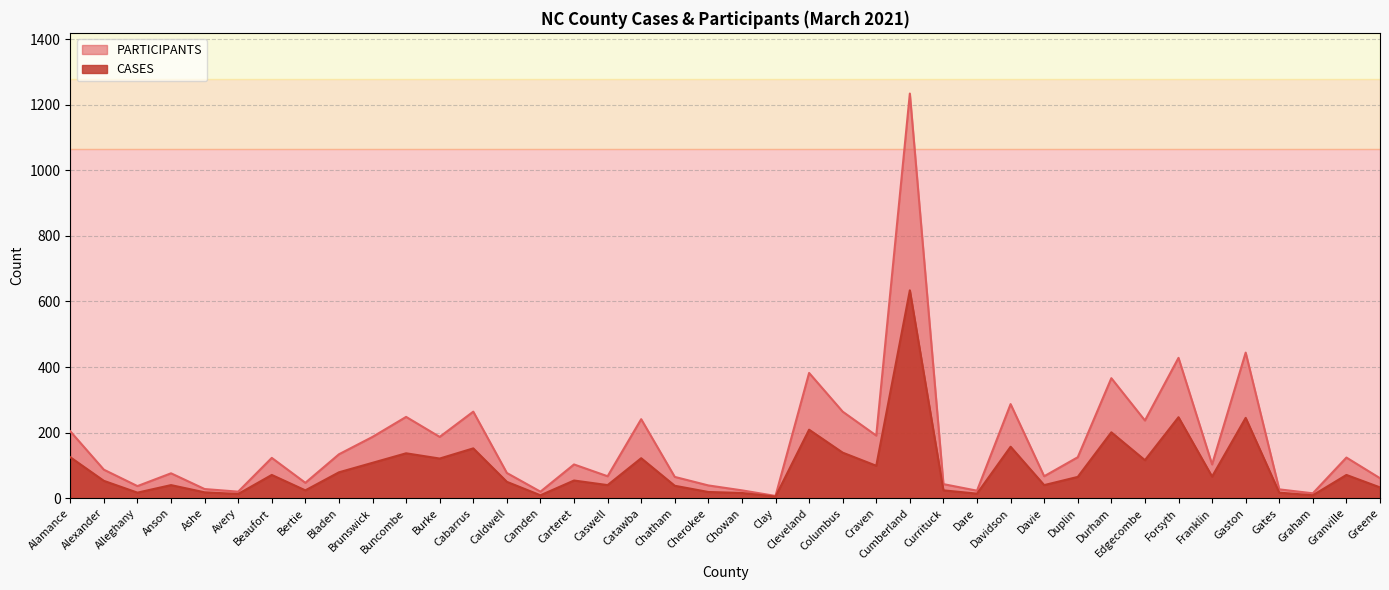

True or false: PARTICIPANTS and CASES intersect in this chart.

False